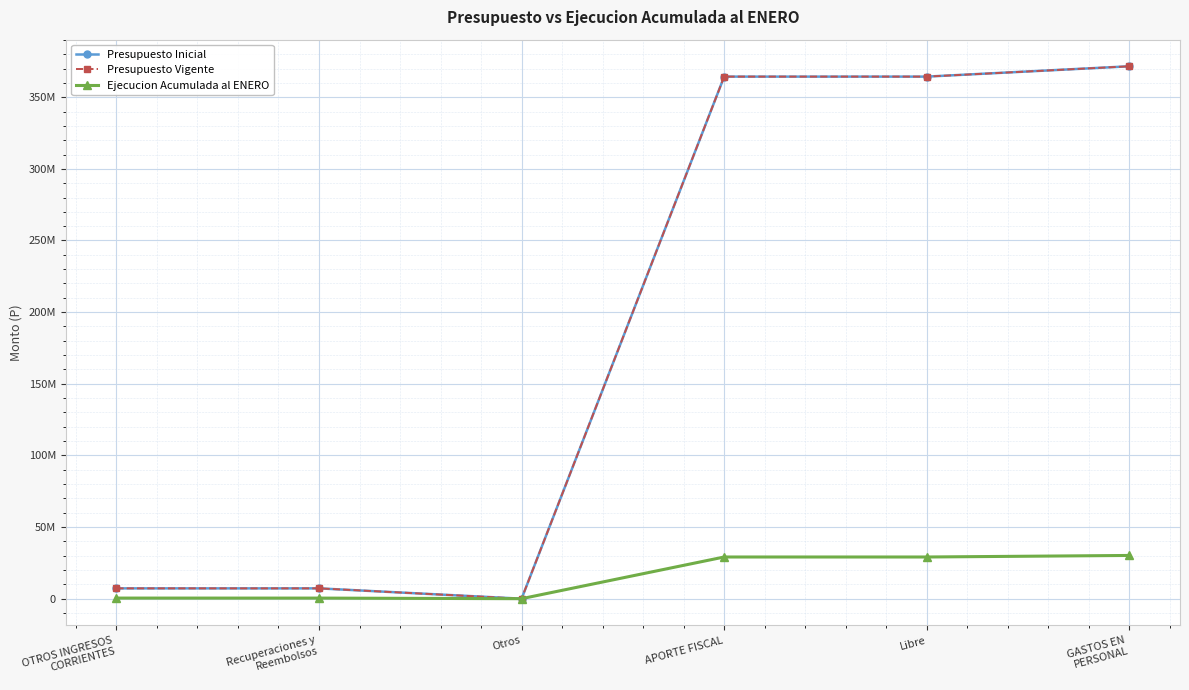

At which label is Ejecucion Acumulada al ENERO closest to 15095852?

APORTE FISCAL